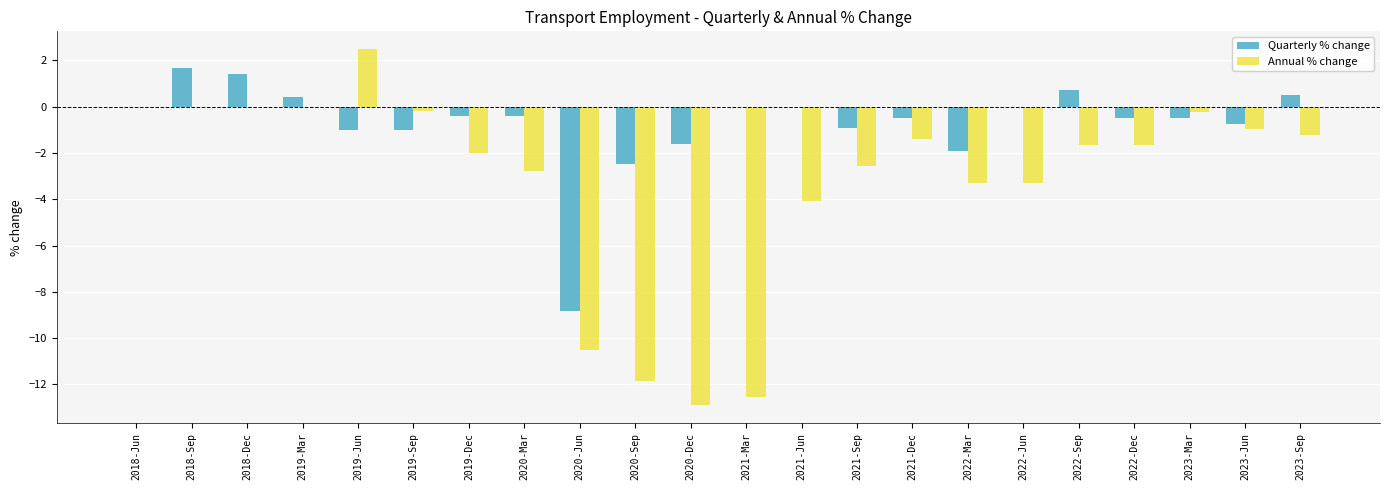

Between 2019-Jun and 2023-Sep, which series saw the biggest shift?

Annual % change